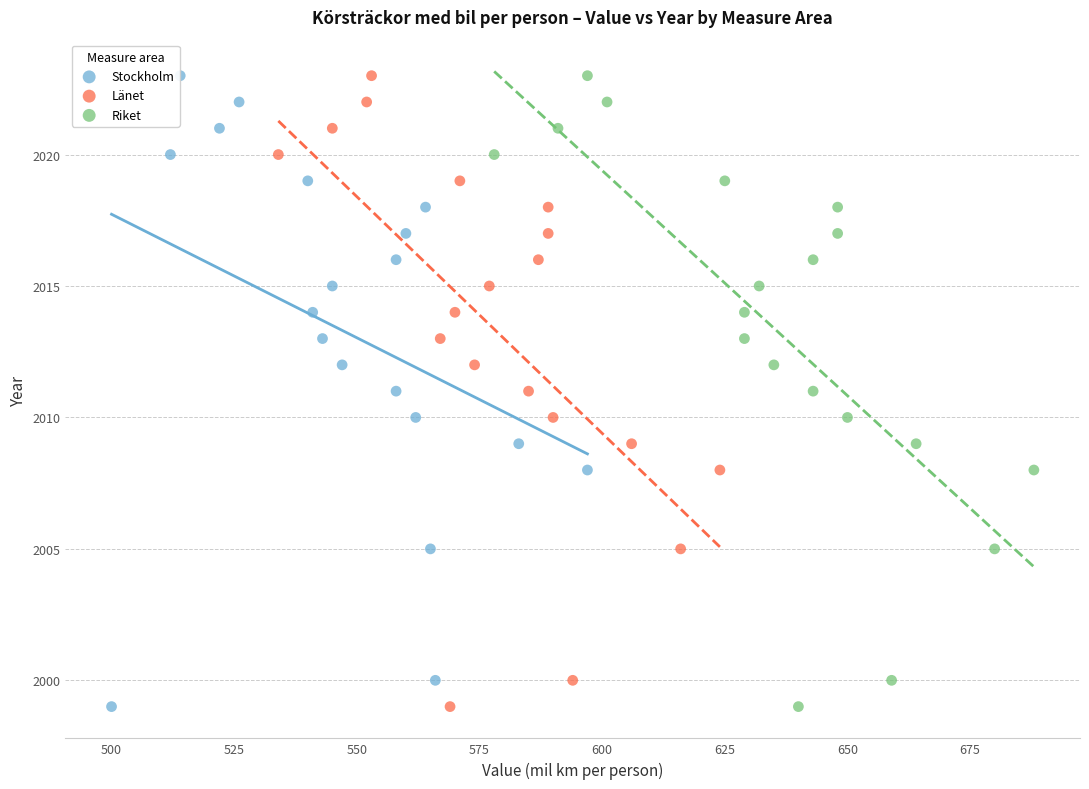

What are all the series names shown in the legend?

Stockholm, Länet, Riket